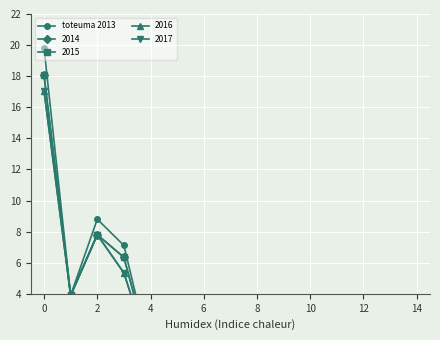

What is the change in value from 4 to 10?

-6.5